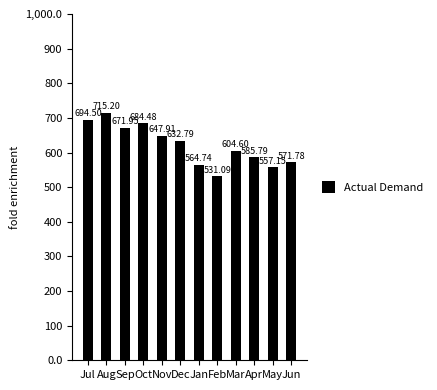

What is the label of the 9th bar from the left?

Mar